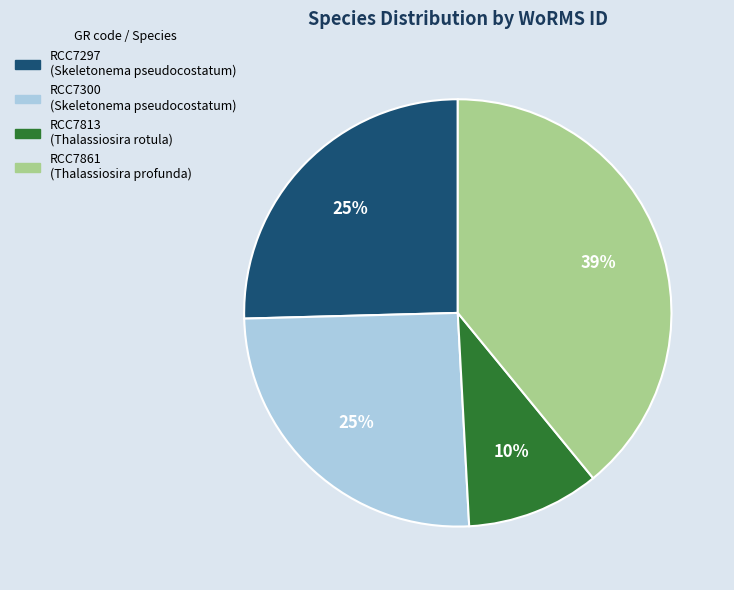

What is the largest slice in the pie chart?

RCC7861